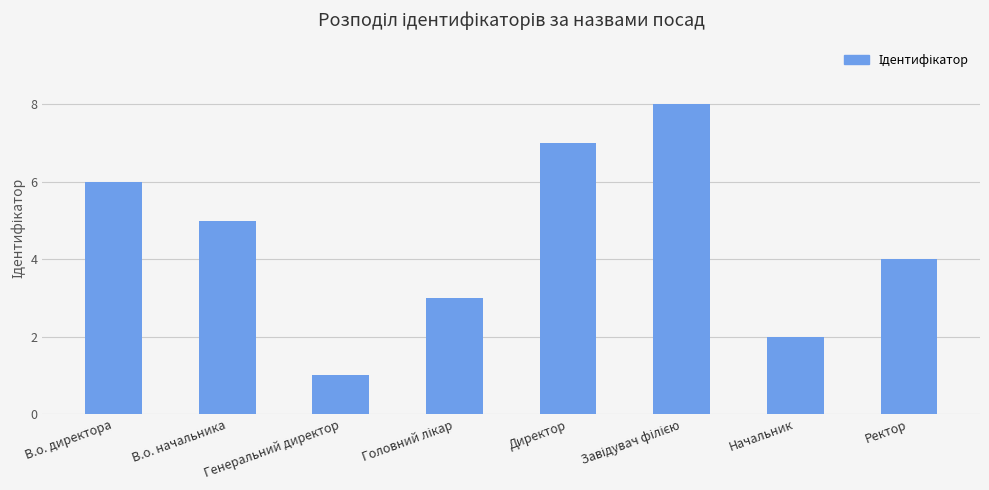

Reading left to right, transcribe all the data shown in this chart.

6	5	1	3	7	8	2	4